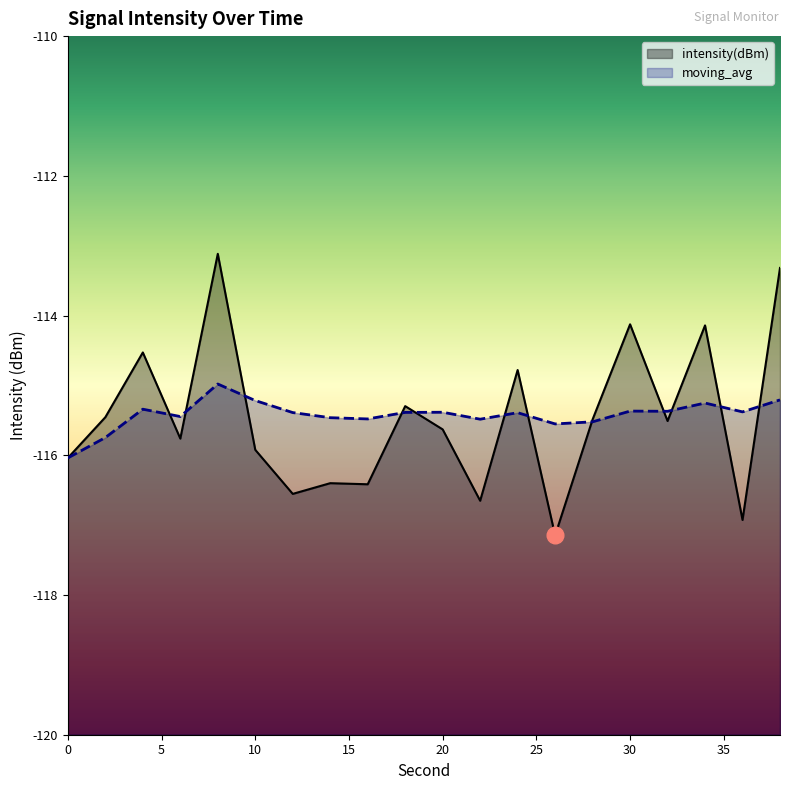

The moving_avg series shows -115.2 at 10. True or false?

True